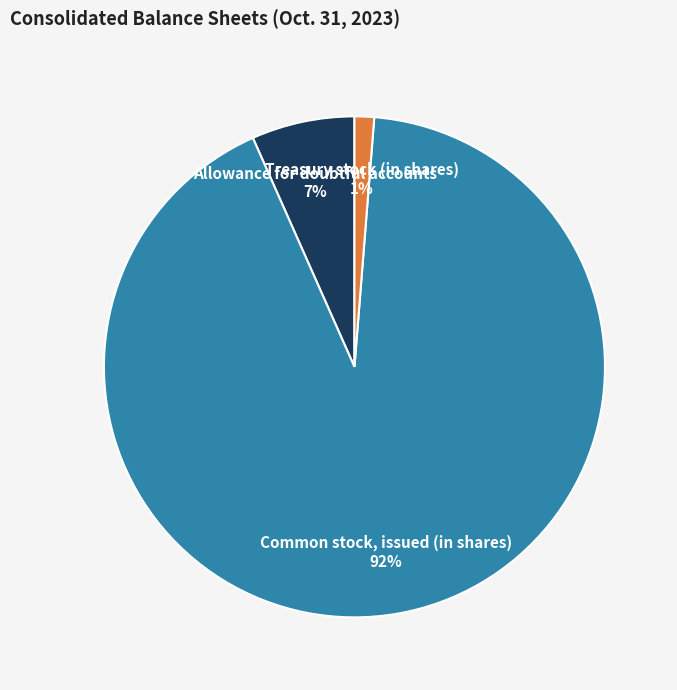

Does Common stock, issued (in shares) represent more than half of the total?

Yes